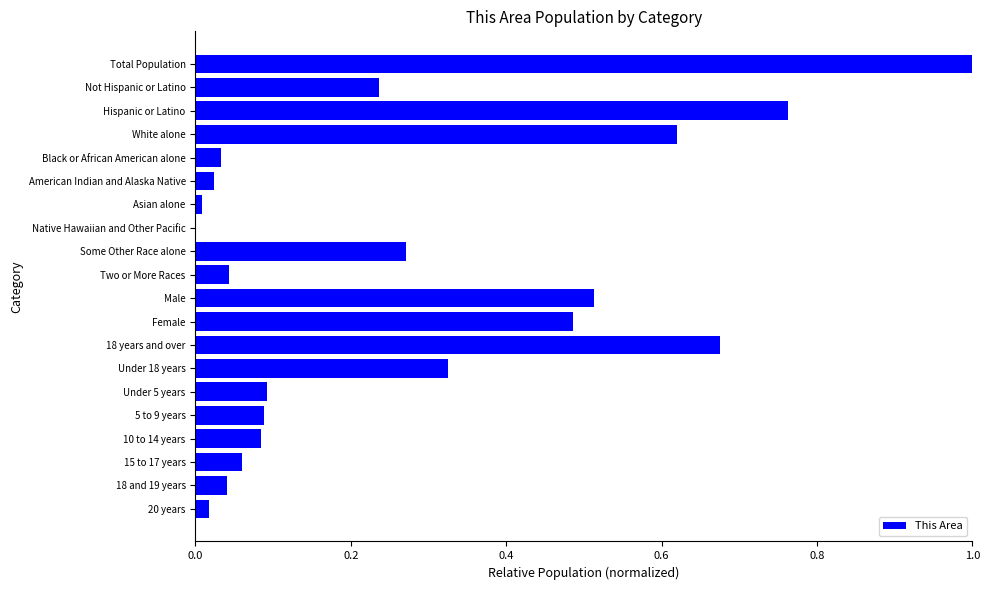

What is the sum of all values?

5.4